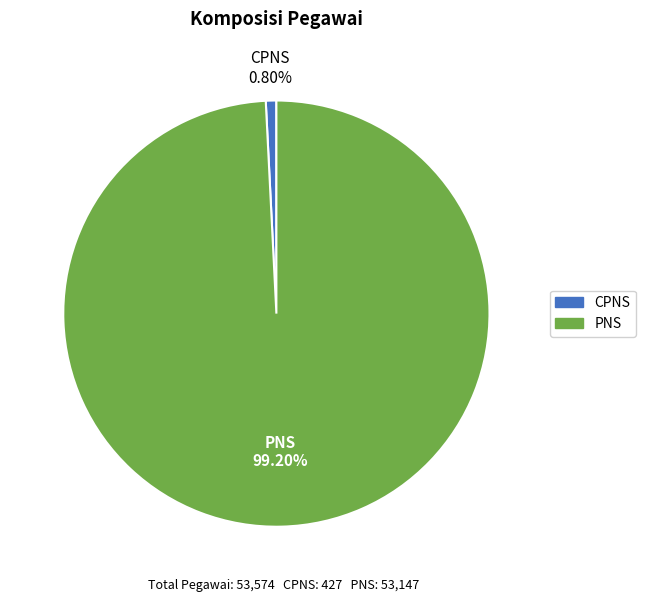

Which slice is the smallest?

CPNS